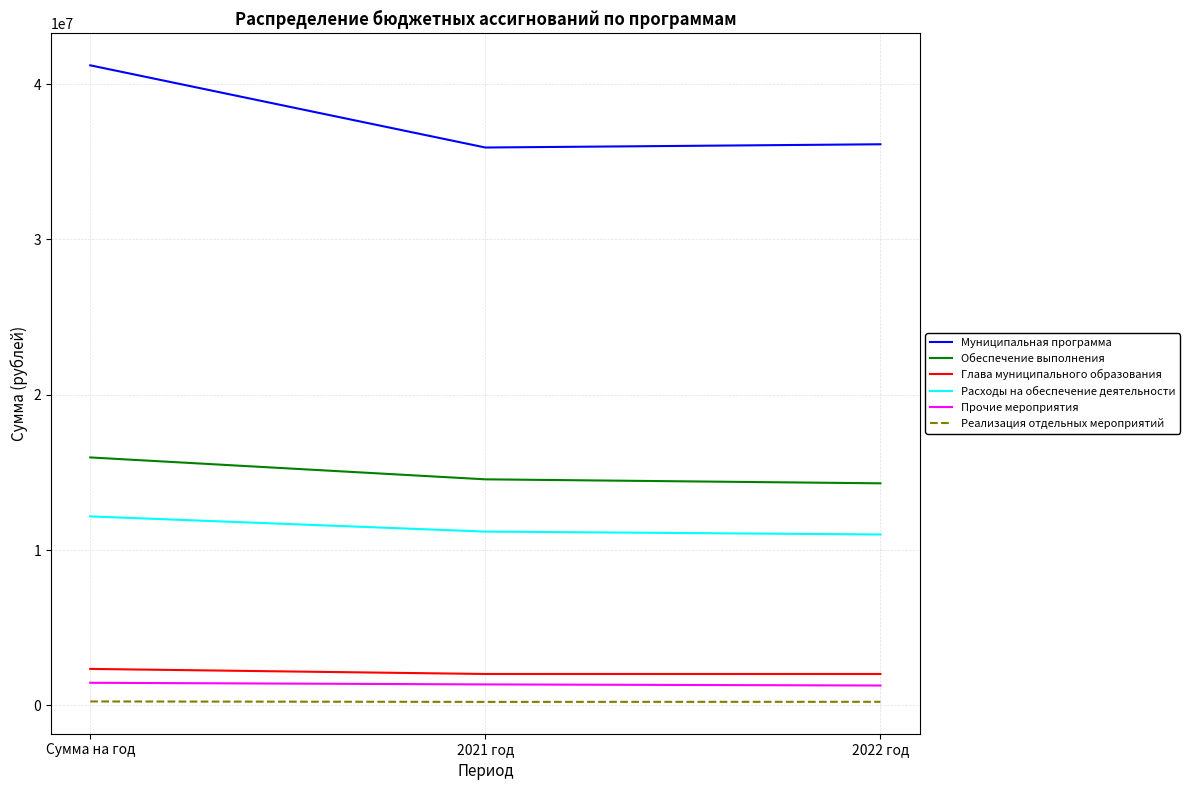

What is the difference between the maximum and minimum values in the Глава муниципального образования series?

327115.5